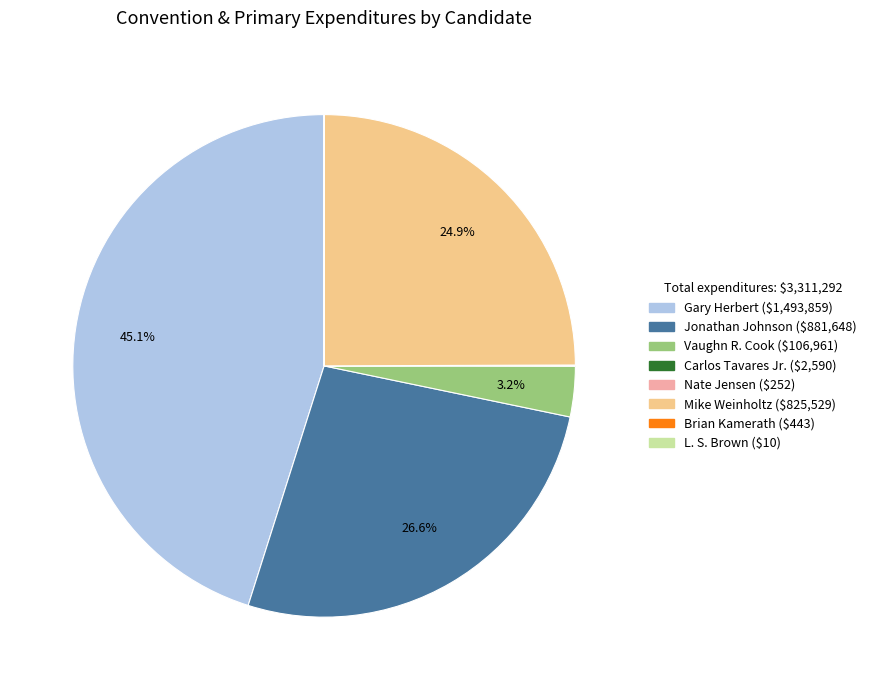

Is there any slice that represents more than half of the pie?

No